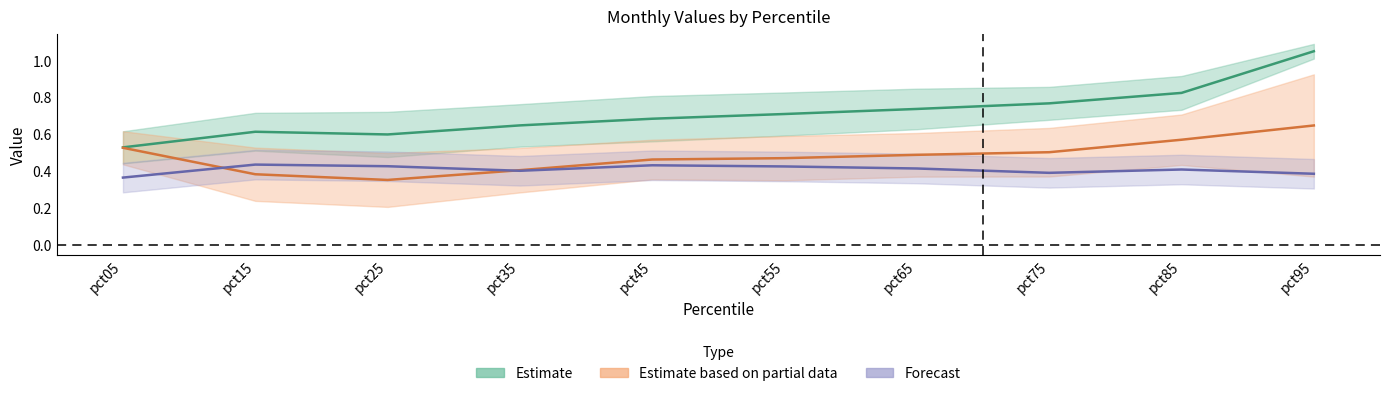

What is the total value across all series at pct55?

1.6